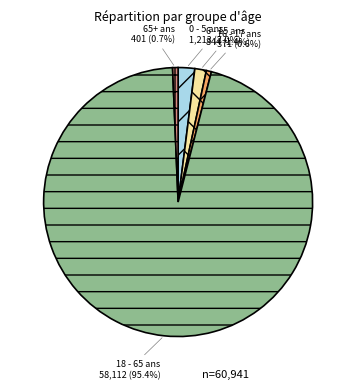

Is it true that 0 - 5 ans is 2% of the pie?

True